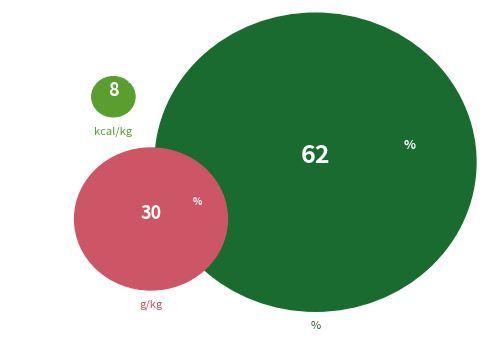

Is there any slice that represents more than half of the pie?

Yes